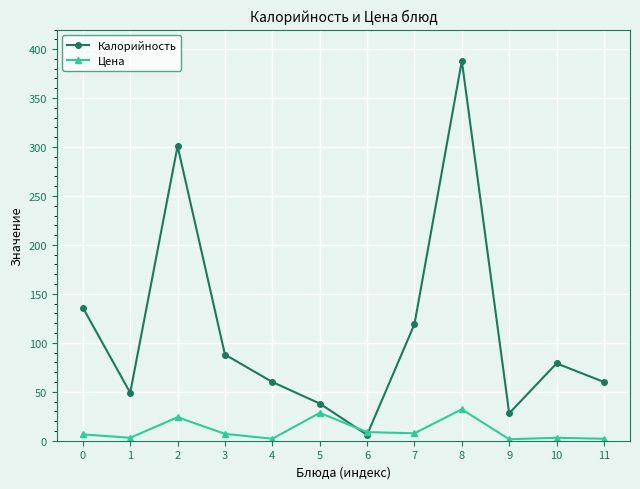

How many interior local valleys does the Калорийность series have?

3